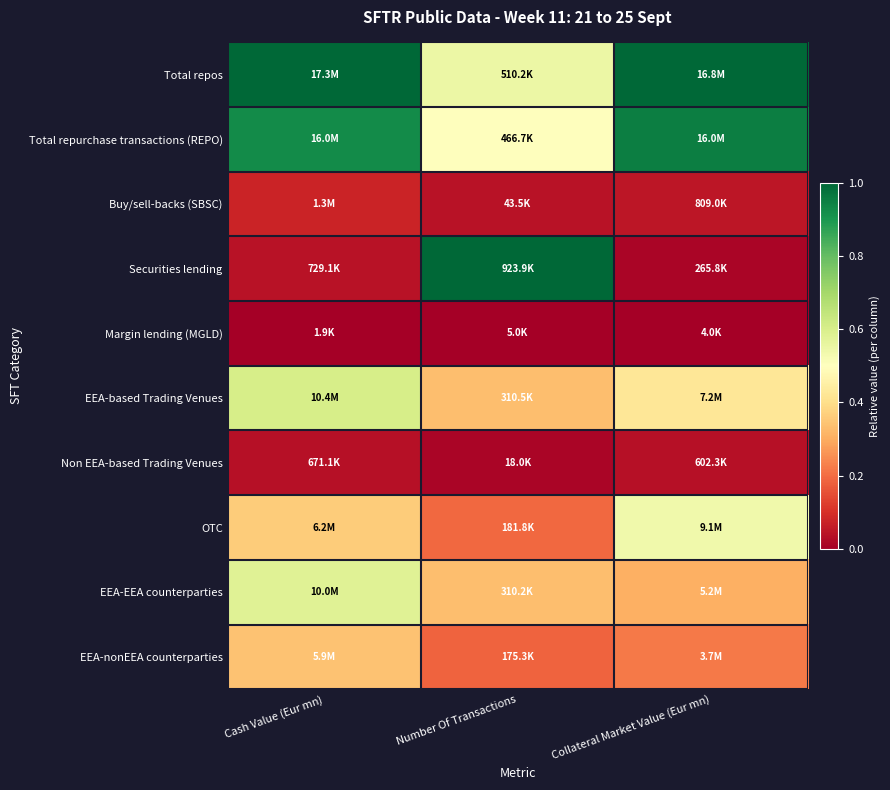

Which label corresponds to the largest value in the chart?

Cash Value (Eur mn)